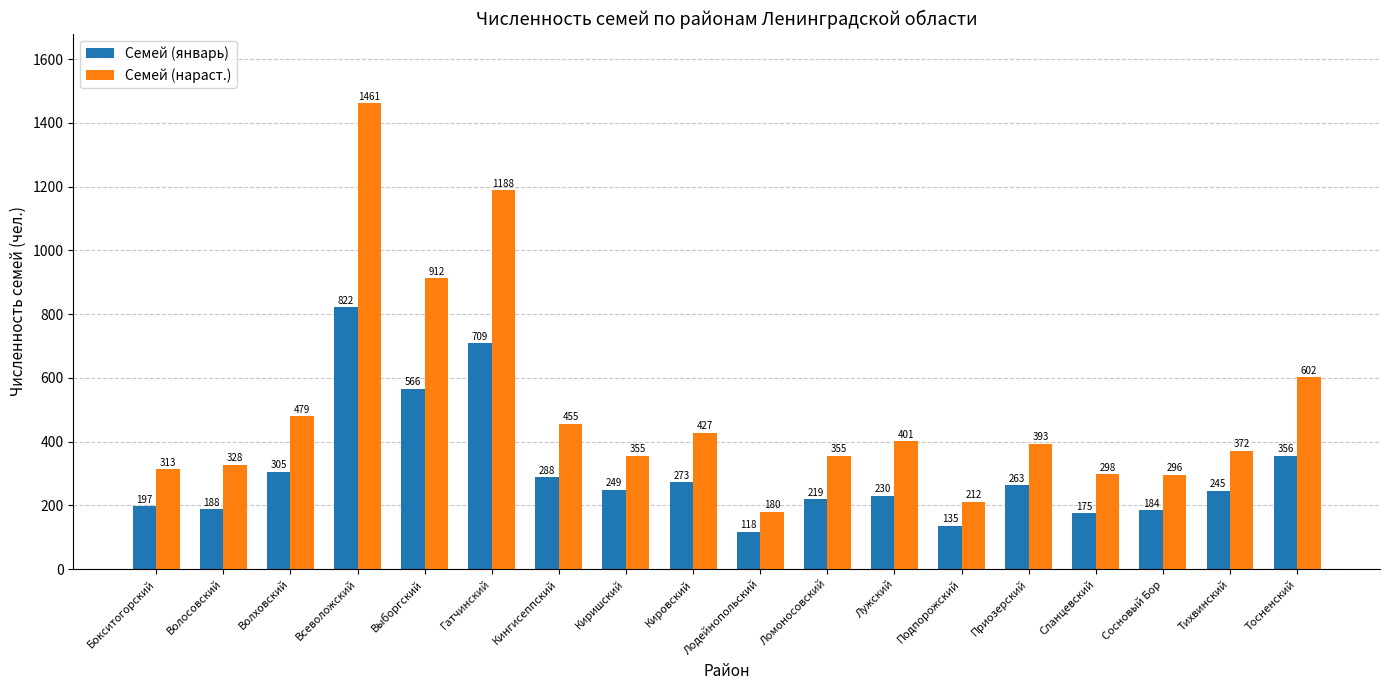

At how many categories does at least one series exceed 648?

3